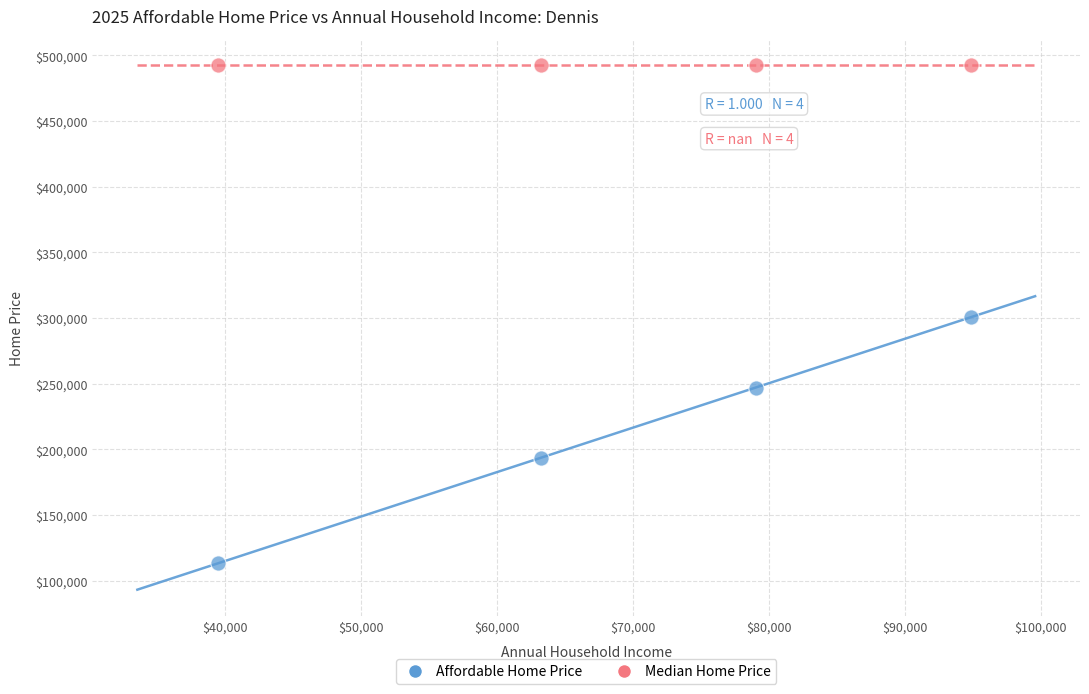

Which series contains the highest Y value?

Median Home Price